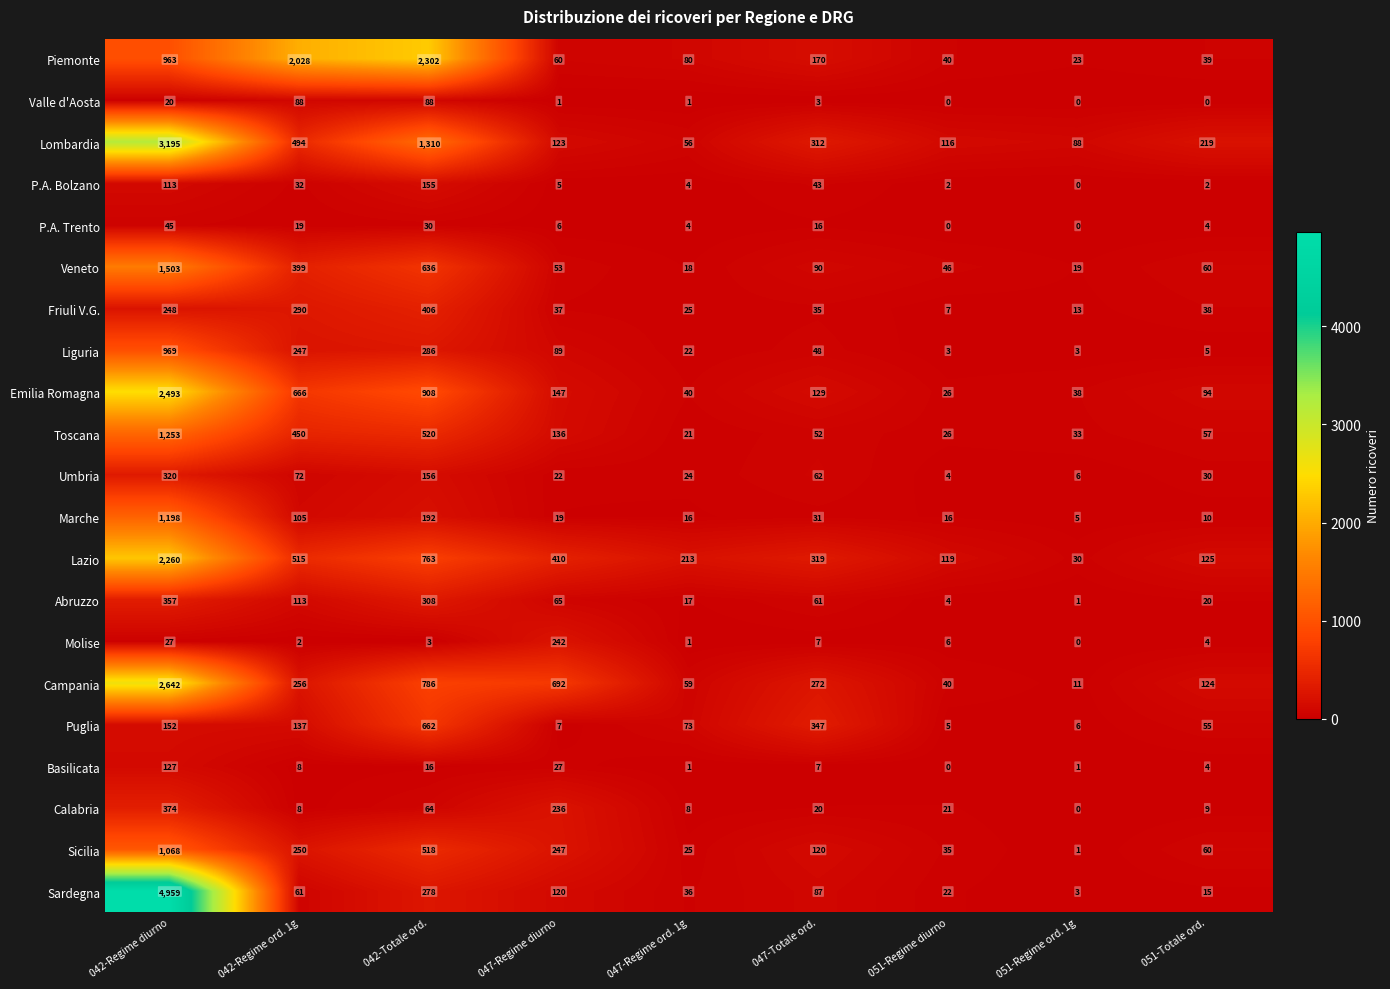

At how many categories does at least one series exceed 456?

4